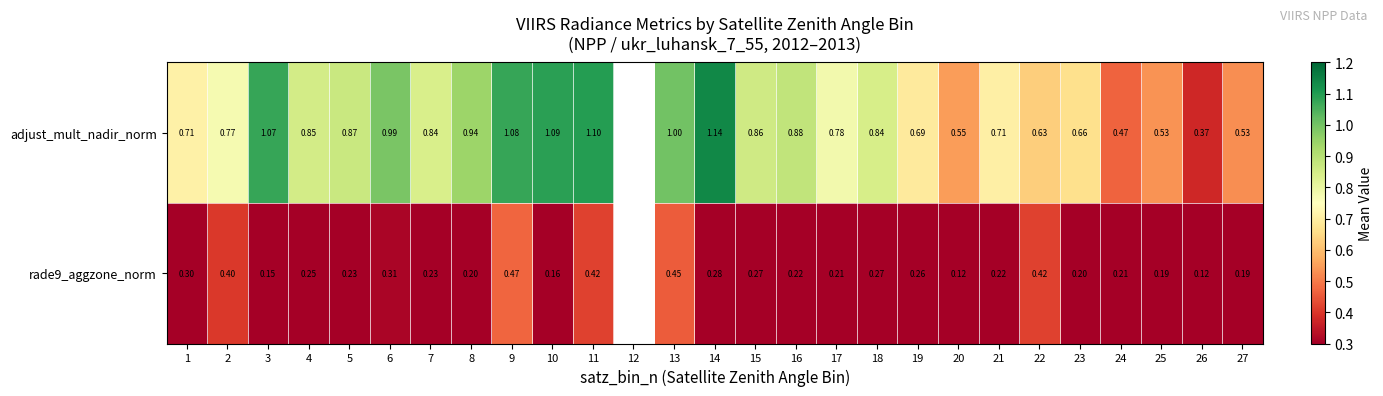

Between 13 and 24, which series saw the biggest shift?

adjust_mult_nadir_norm